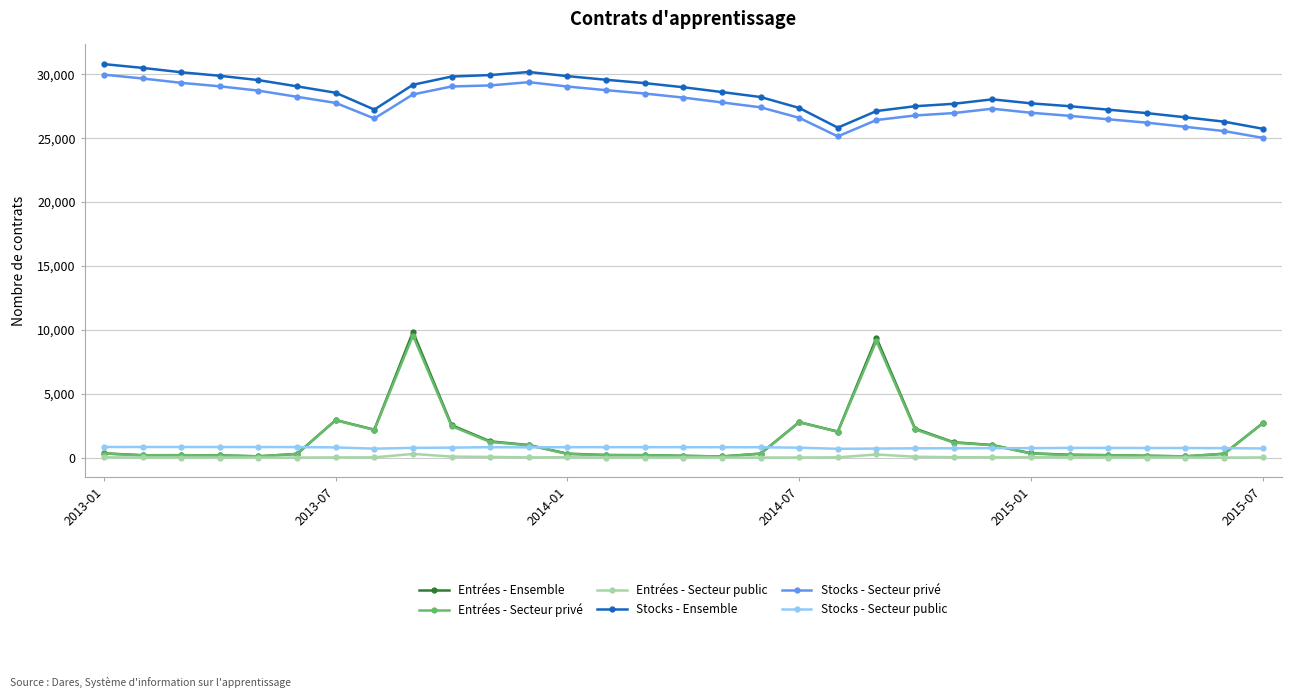

True or false: Entrées - Secteur public and Stocks - Secteur privé intersect in this chart.

False